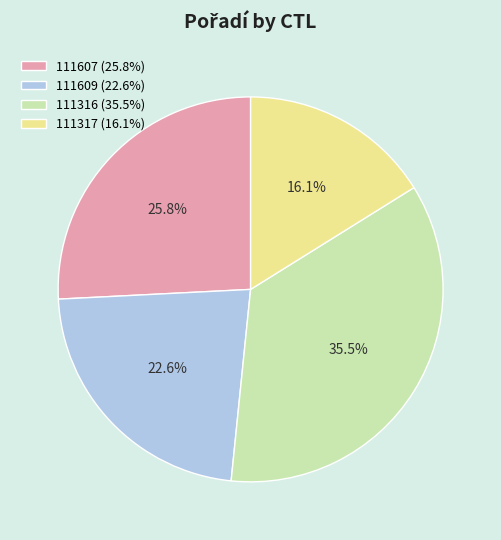

To the nearest percent, what portion does 111317 represent?

16%